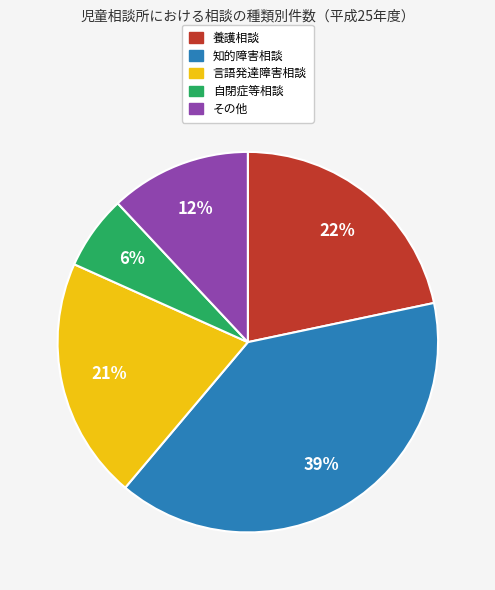

To the nearest percent, what percentage of the pie is 養護相談?

22%